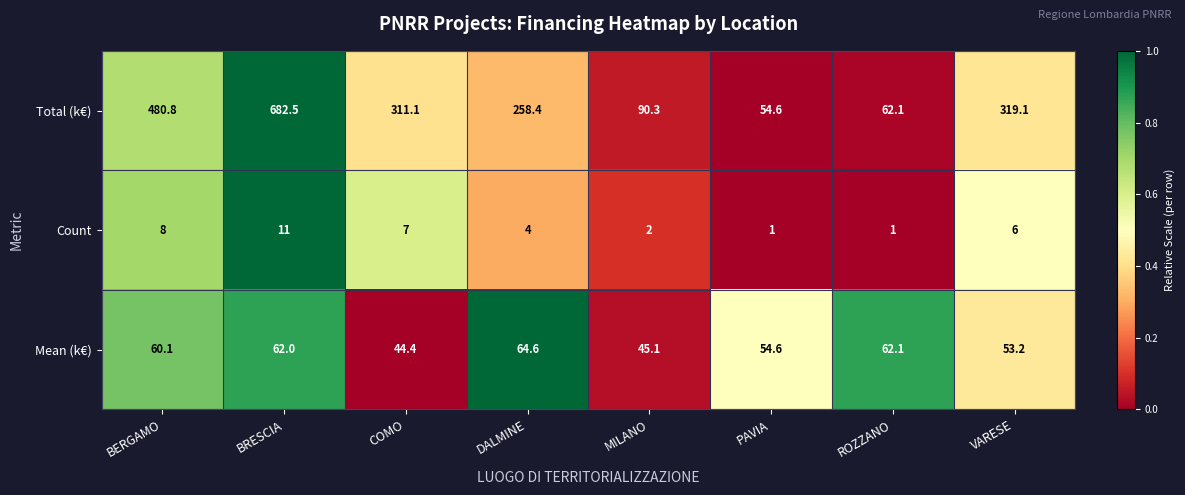

Rank the series by their average value, from lowest to highest.

Count, Mean (k€), Total (k€)